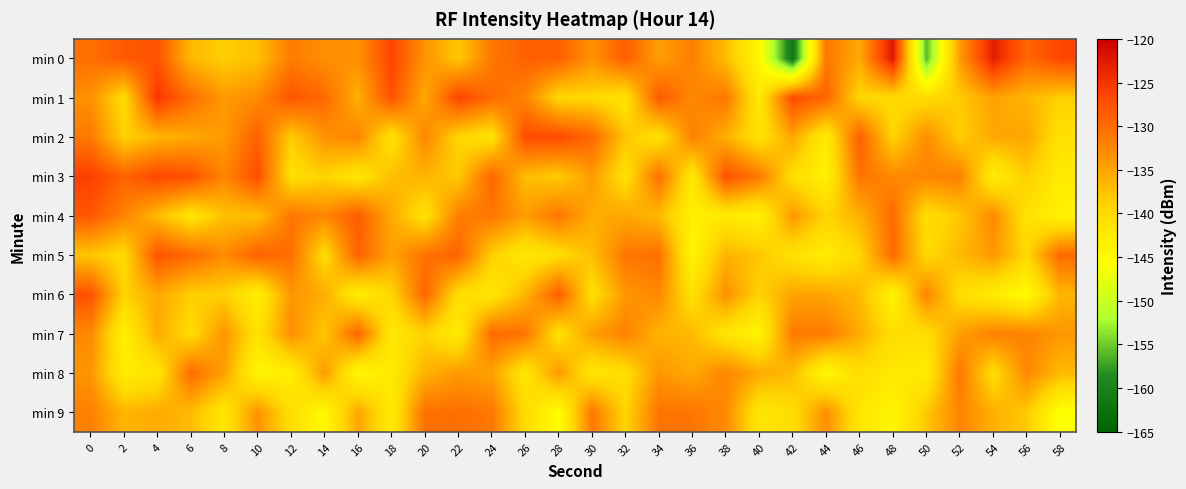

Which series has the largest range (max minus min)?

min 0